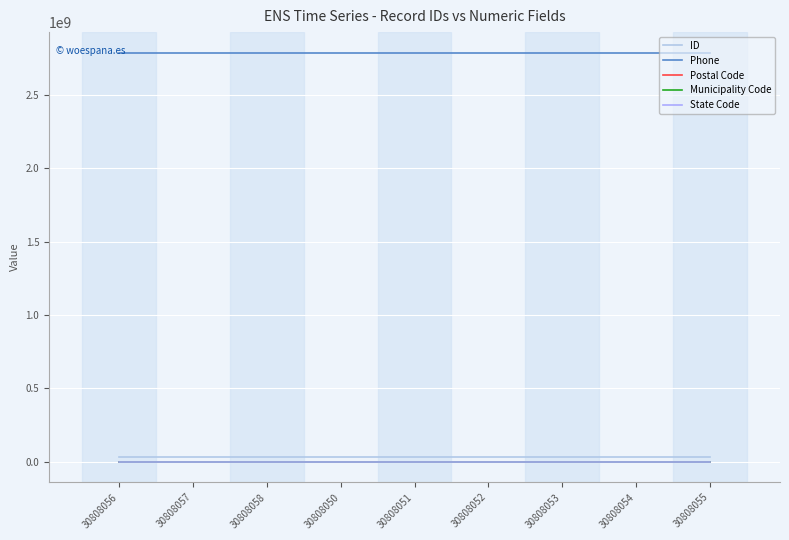

What is the average value of the State Code series?

30